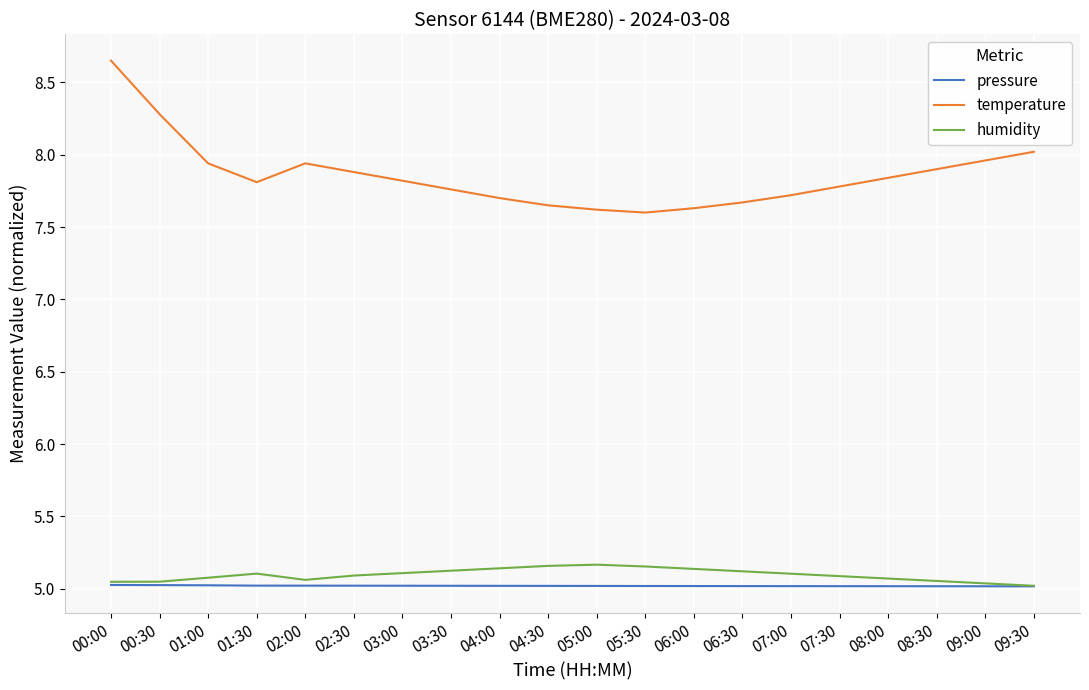

True or false: pressure has a value of 5.0 at 04:30.

True